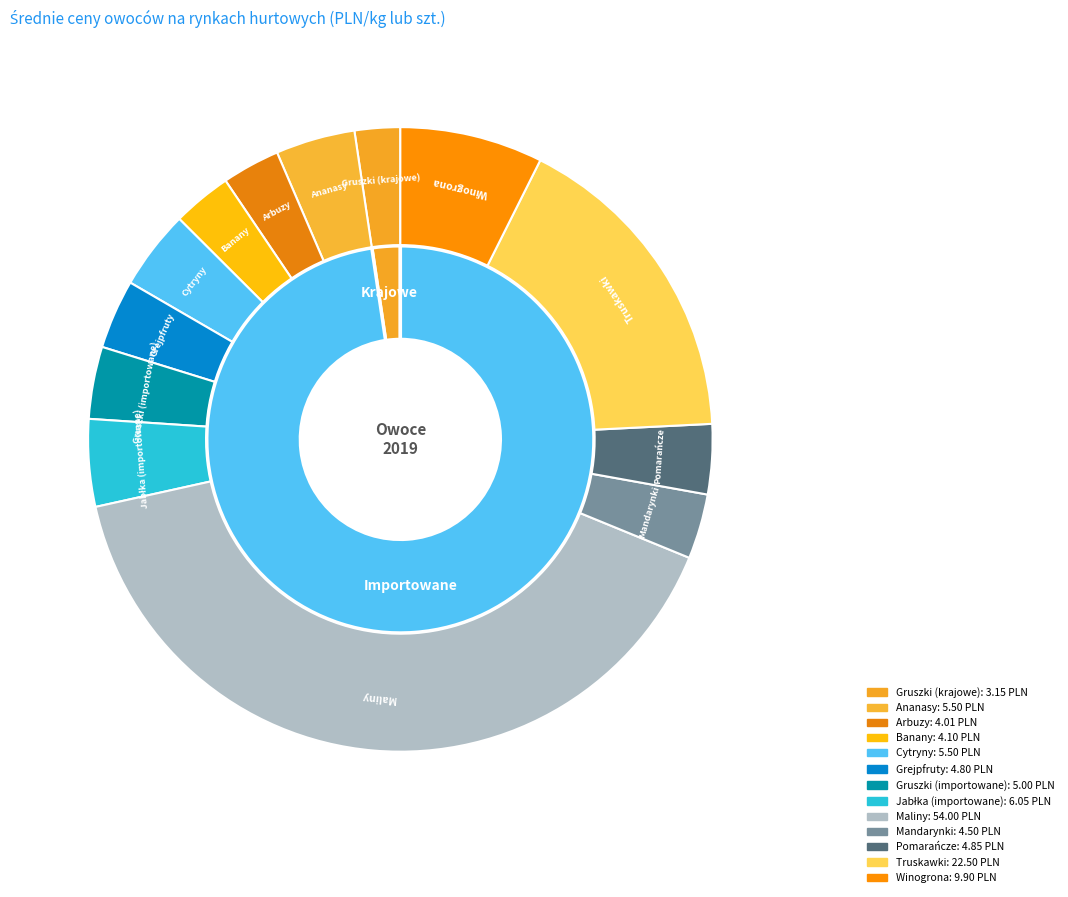

What is the total percentage of Pomarańcze and Gruszki (importowane)?

7.4%